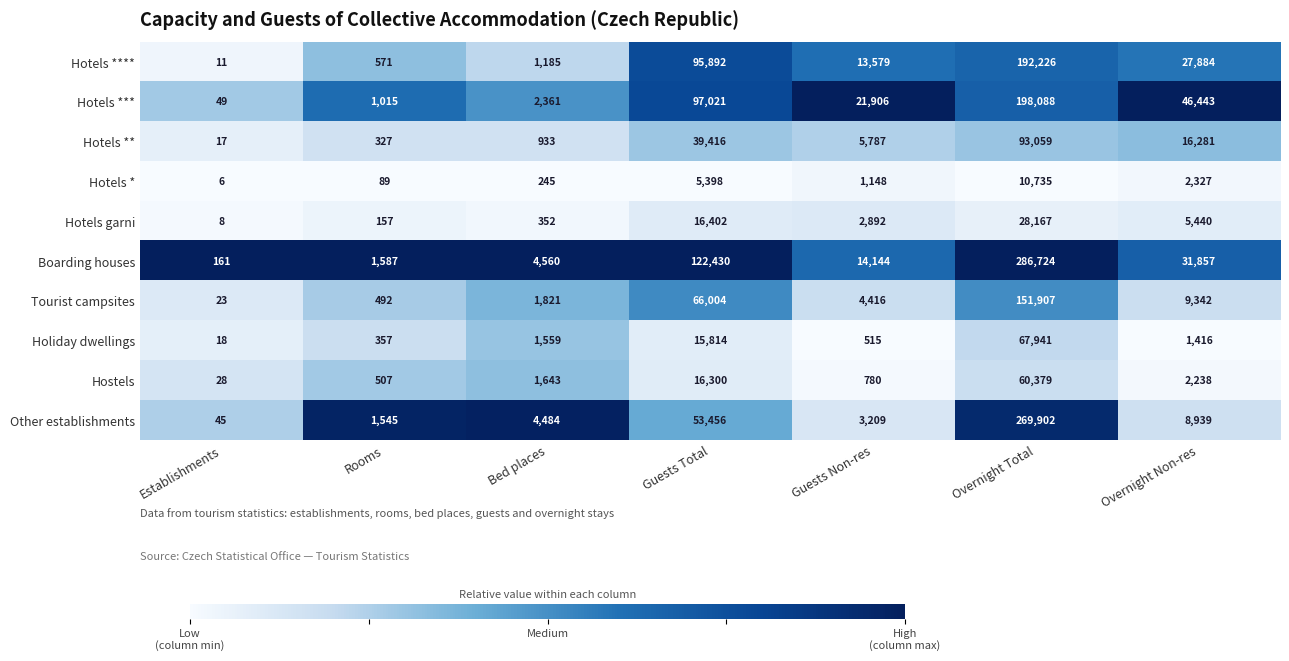

What is the difference between the maximum and second lowest values in the Boarding houses series?

285137